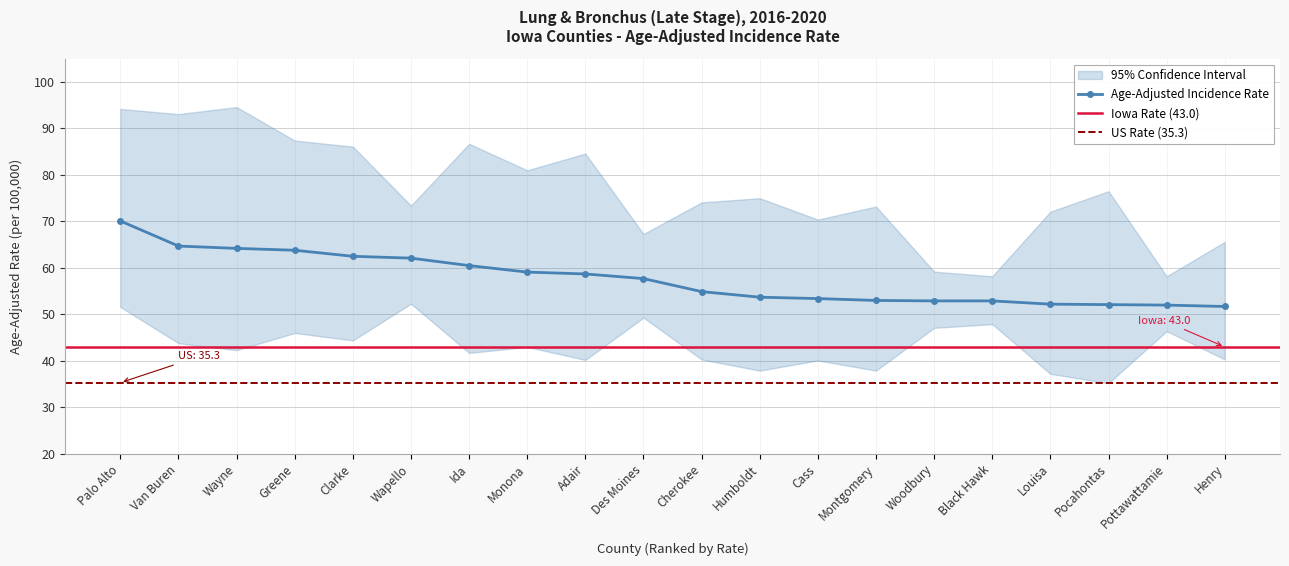

True or false: Age-Adjusted Incidence Rate has a value of 19.2 at Woodbury.

False